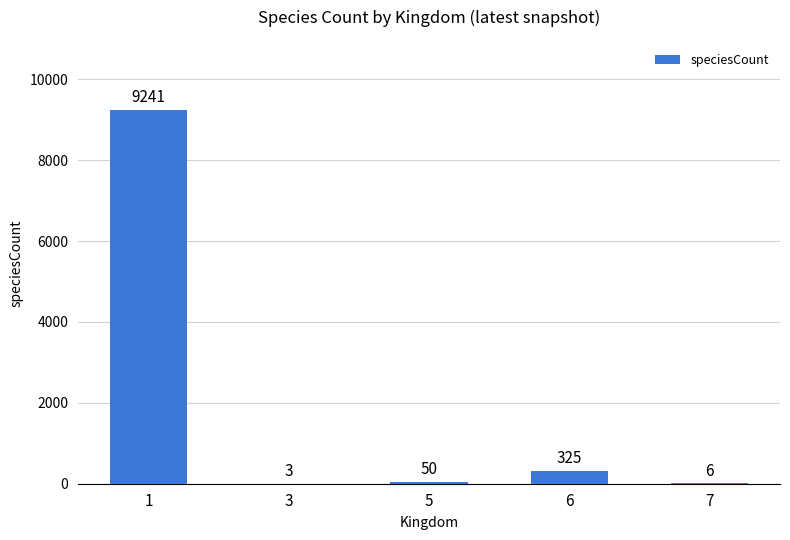

What is the maximum value shown in the chart?

9241